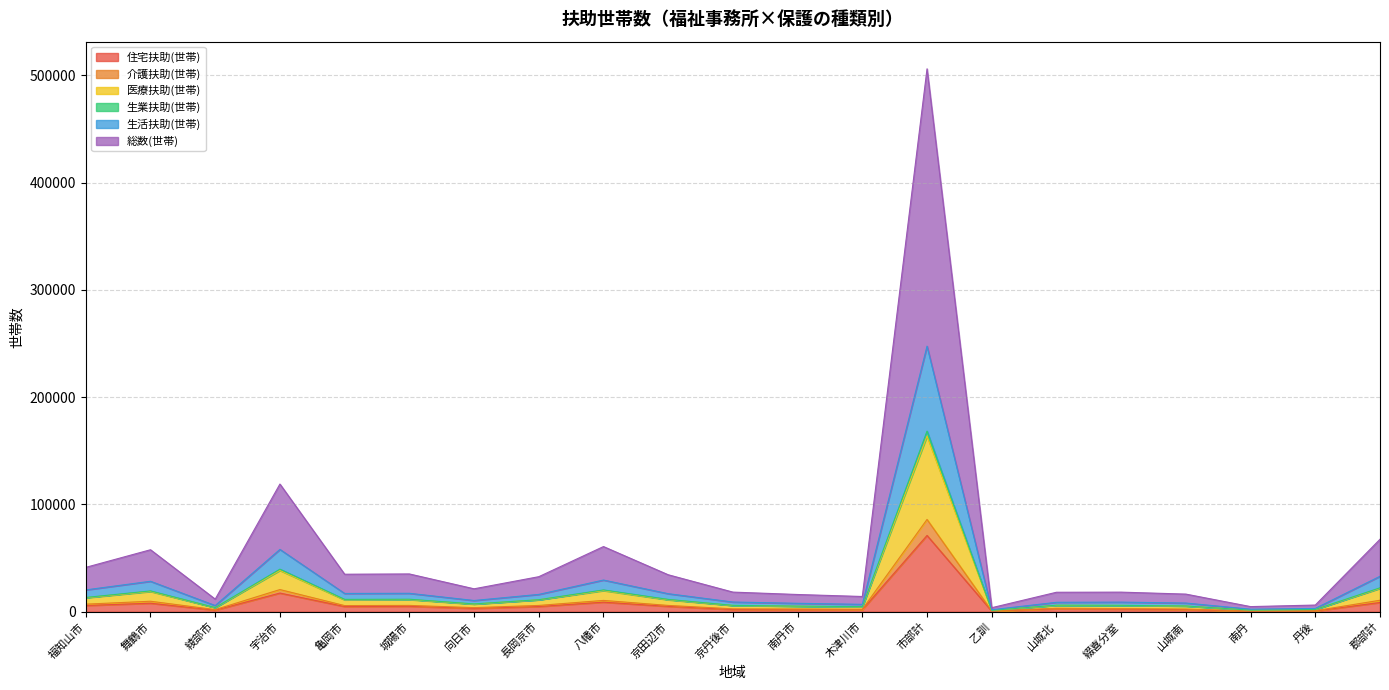

True or false: 生業扶助(世帯) and 介護扶助(世帯) cross at least once.

False